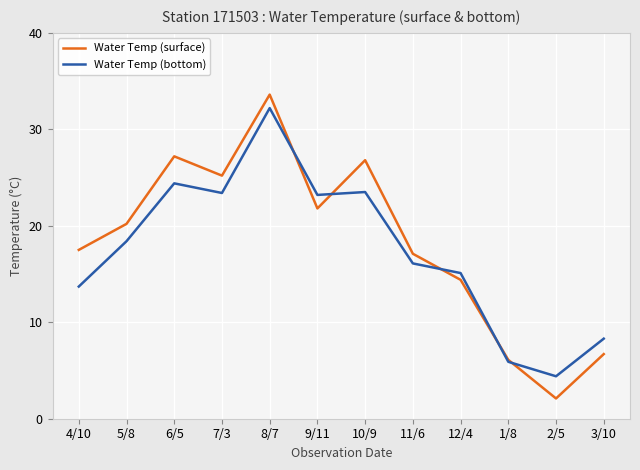

Rank the series by their maximum value, from lowest to highest.

Water Temp (bottom), Water Temp (surface)